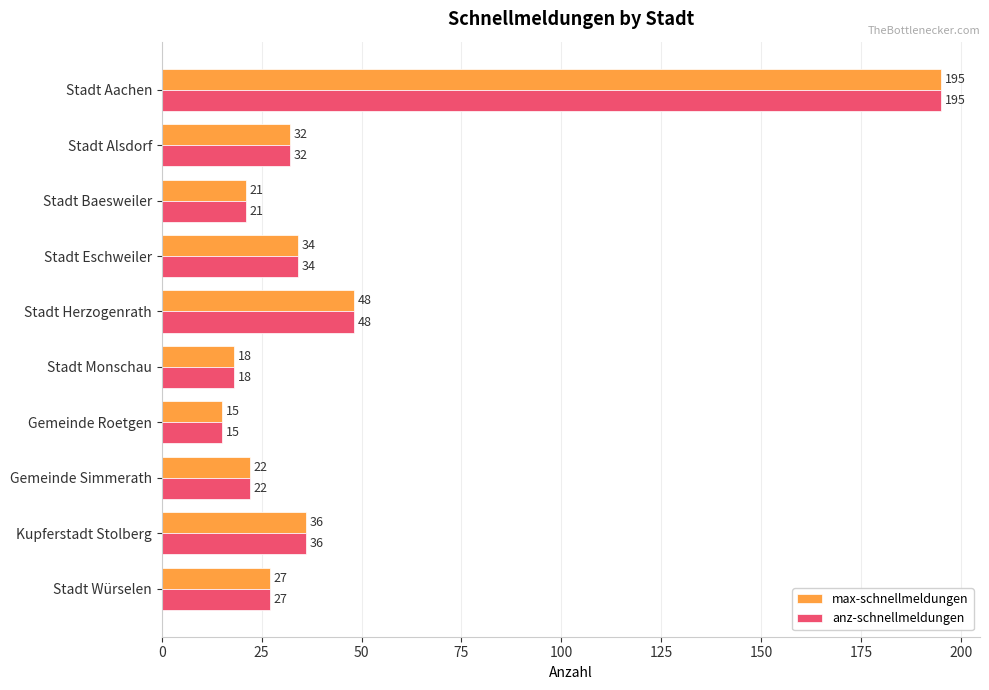

Read the anz-schnellmeldungen value at Stadt Alsdorf, to the nearest 50.

50